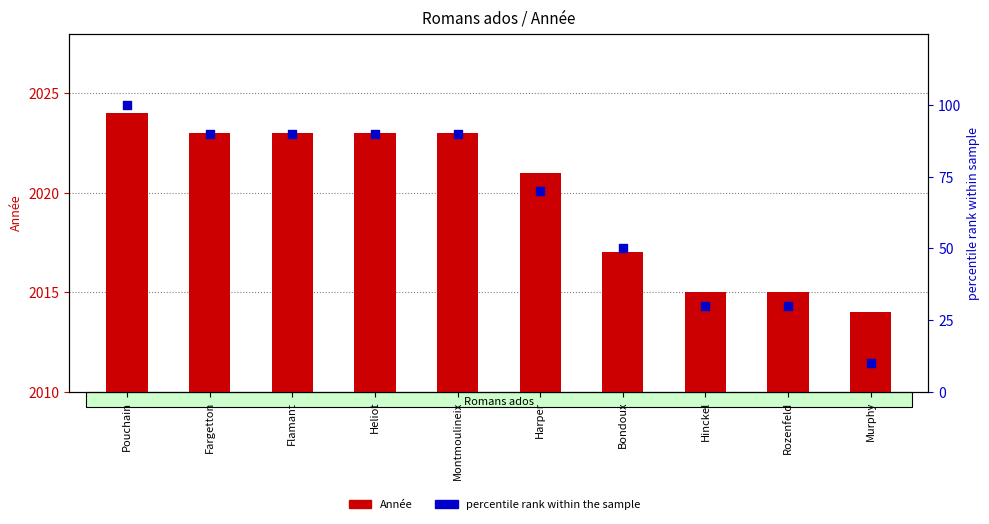

At how many categories does at least one series exceed 77?

5